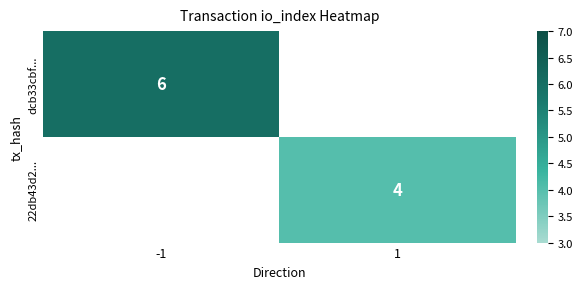

True or false: dcb33cbf... has a value of 6 at -1.

True